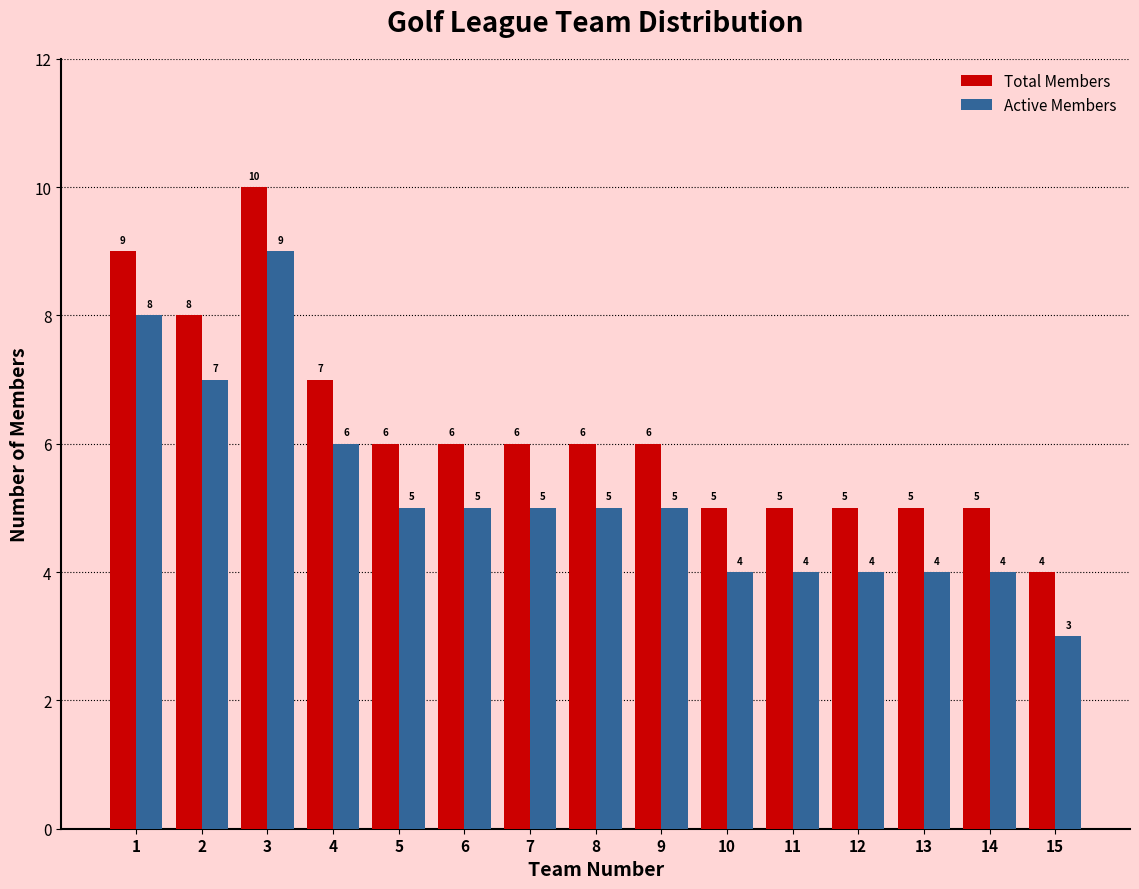

Reading left to right, transcribe all the data shown in this chart.

Total Members: 1=9	2=8	3=10	4=7	5=6	6=6	7=6	8=6	9=6	10=5	11=5	12=5	13=5	14=5	15=4
Active Members: 1=8	2=7	3=9	4=6	5=5	6=5	7=5	8=5	9=5	10=4	11=4	12=4	13=4	14=4	15=3